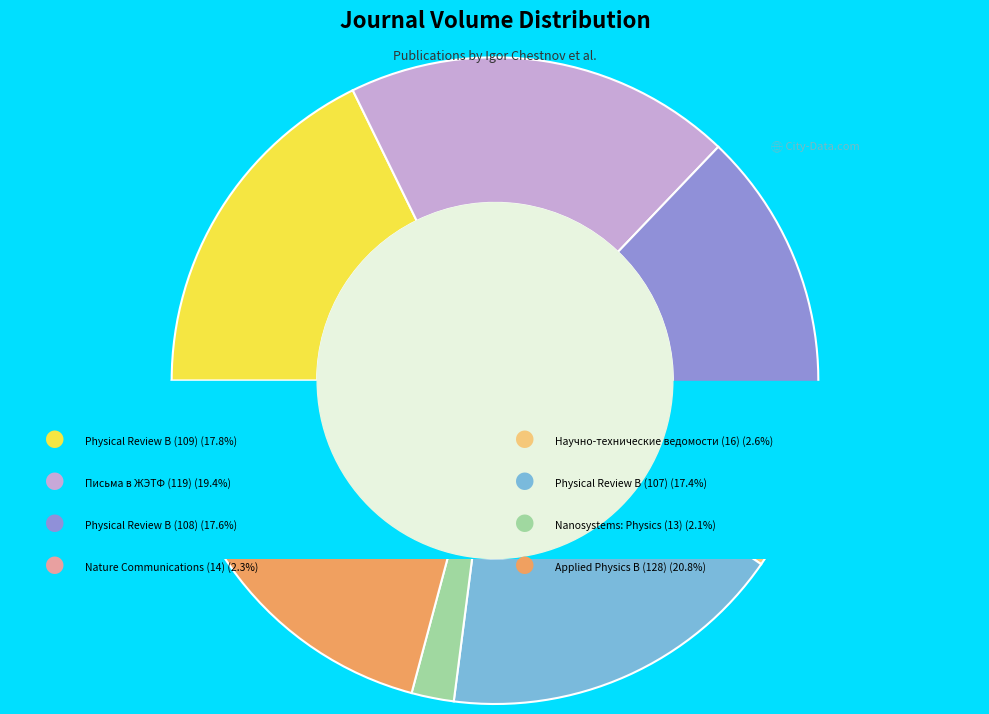

How many segments does this pie chart have?

8